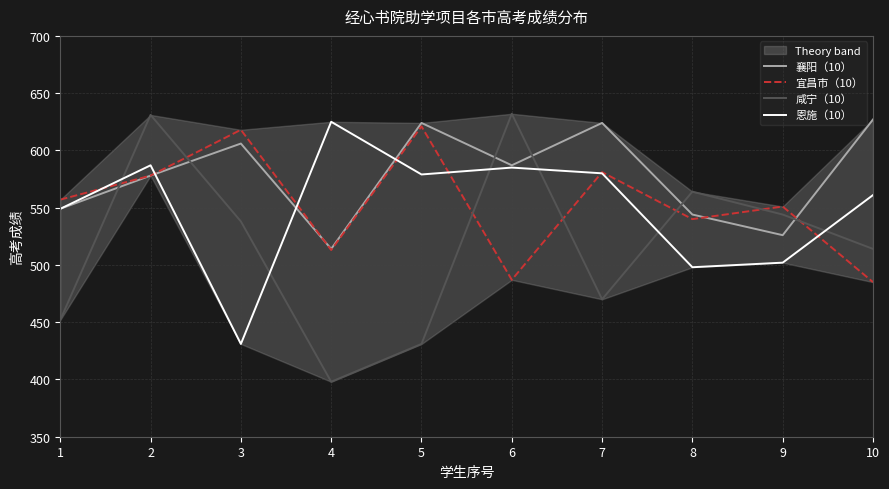

What are all the series names shown in the legend?

襄阳（10）, 宜昌市（10）, 咸宁（10）, 恩施（10）